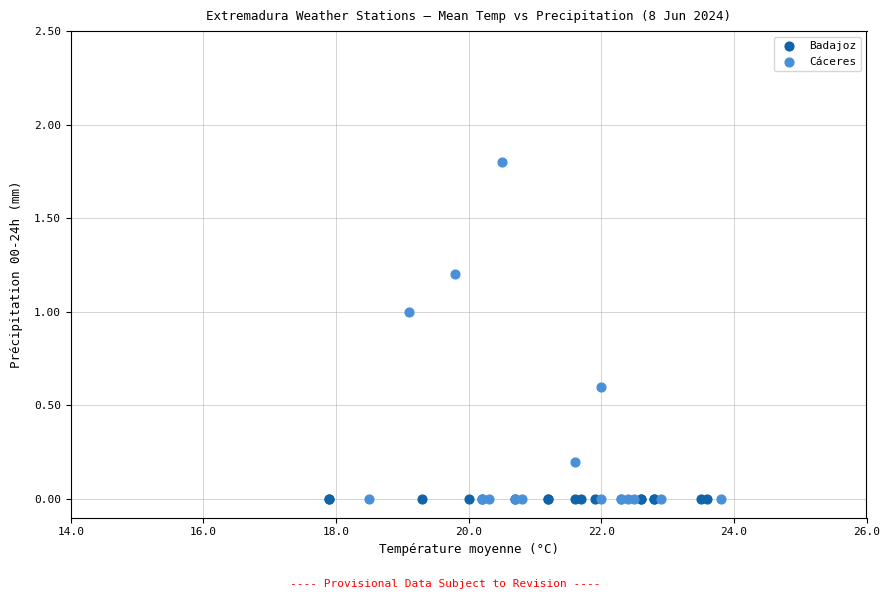

Which series reaches the maximum Y coordinate?

Cáceres